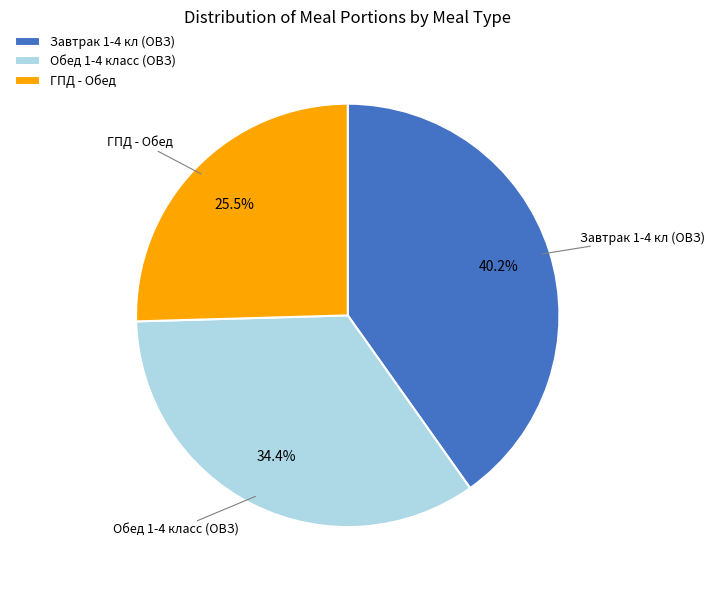

Rank the categories by value from lowest to highest.

ГПД - Обед, Обед 1-4 класс (ОВЗ), Завтрак 1-4 кл (ОВЗ)